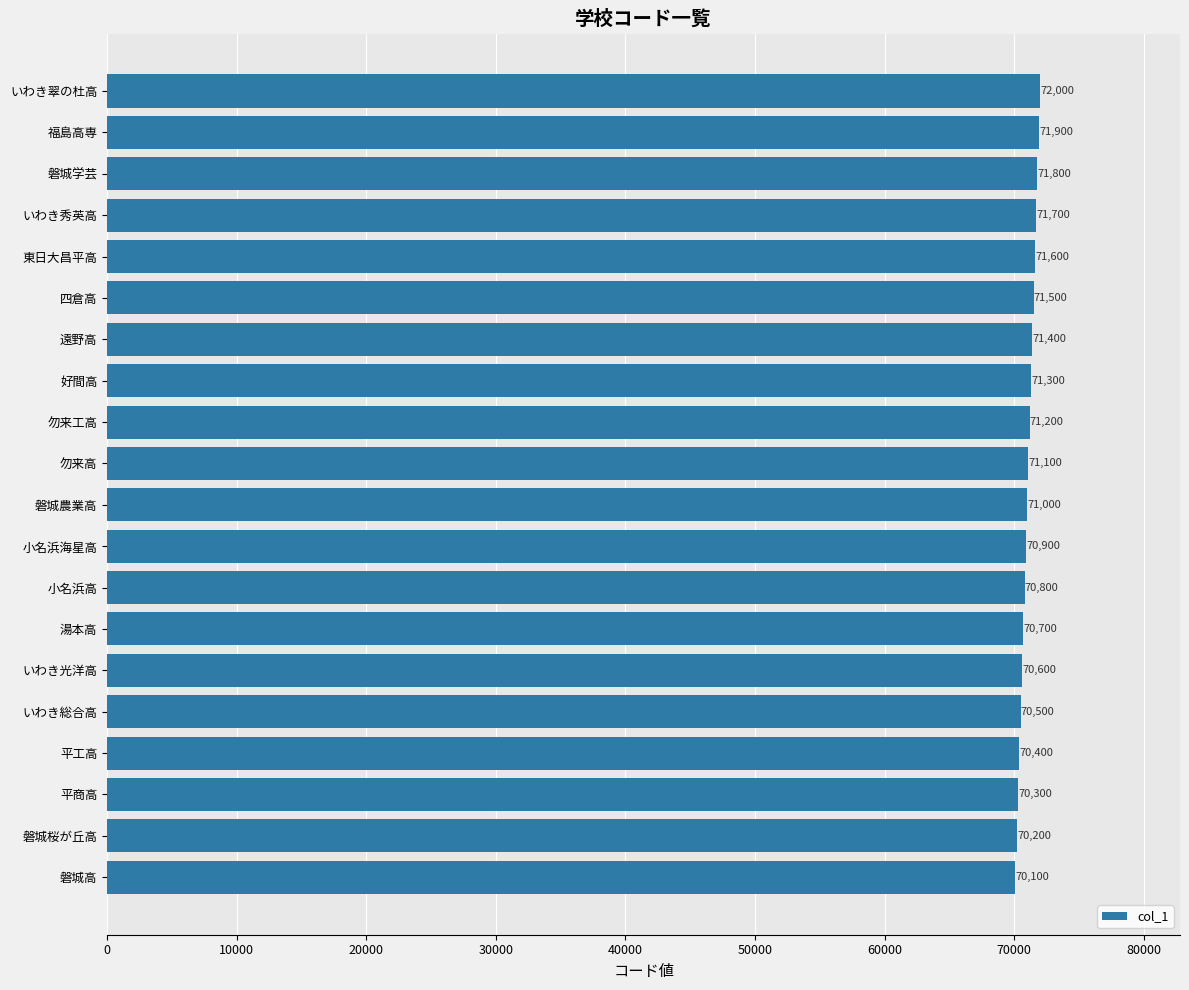

What is the change in value from いわき総合高 to 東日大昌平高?

+1100